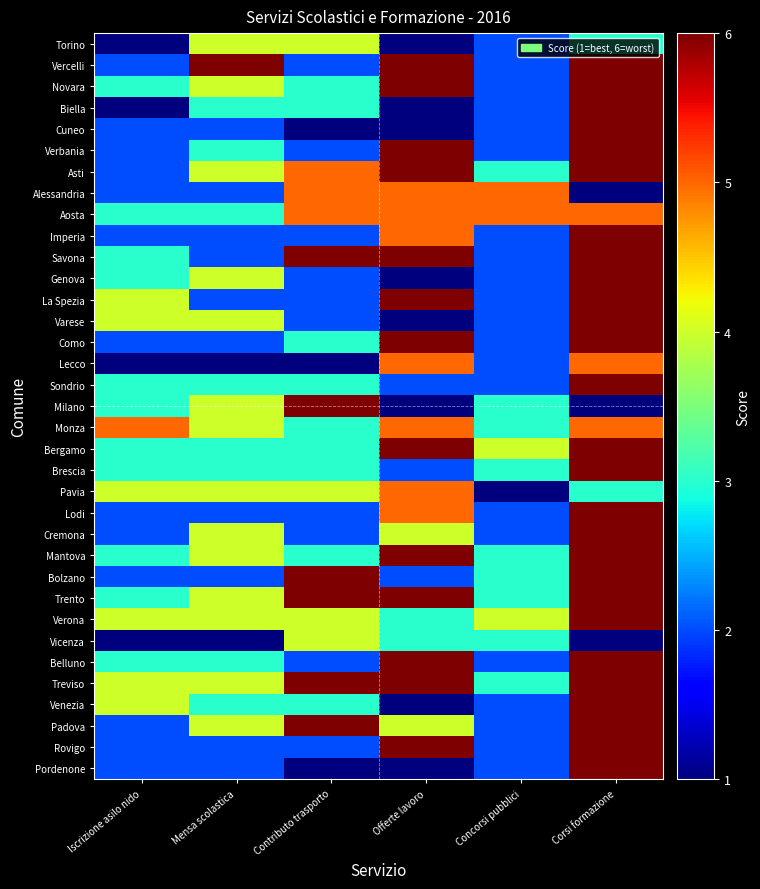

Reading left to right, list all the values displayed in this chart.

Torino: Iscrizione asilo nido=1	Mensa scolastica=4	Contributo trasporto=4	Offerte lavoro=1	Concorsi pubblici=2	Corsi formazione=3
Vercelli: Iscrizione asilo nido=2	Mensa scolastica=6	Contributo trasporto=2	Offerte lavoro=6	Concorsi pubblici=2	Corsi formazione=6
Novara: Iscrizione asilo nido=3	Mensa scolastica=4	Contributo trasporto=3	Offerte lavoro=6	Concorsi pubblici=2	Corsi formazione=6
Biella: Iscrizione asilo nido=1	Mensa scolastica=3	Contributo trasporto=3	Offerte lavoro=1	Concorsi pubblici=2	Corsi formazione=6
Cuneo: Iscrizione asilo nido=2	Mensa scolastica=2	Contributo trasporto=1	Offerte lavoro=1	Concorsi pubblici=2	Corsi formazione=6
Verbania: Iscrizione asilo nido=2	Mensa scolastica=3	Contributo trasporto=2	Offerte lavoro=6	Concorsi pubblici=2	Corsi formazione=6
Asti: Iscrizione asilo nido=2	Mensa scolastica=4	Contributo trasporto=5	Offerte lavoro=6	Concorsi pubblici=3	Corsi formazione=6
Alessandria: Iscrizione asilo nido=2	Mensa scolastica=2	Contributo trasporto=5	Offerte lavoro=5	Concorsi pubblici=5	Corsi formazione=1
Aosta: Iscrizione asilo nido=3	Mensa scolastica=3	Contributo trasporto=5	Offerte lavoro=5	Concorsi pubblici=5	Corsi formazione=5
Imperia: Iscrizione asilo nido=2	Mensa scolastica=2	Contributo trasporto=2	Offerte lavoro=5	Concorsi pubblici=2	Corsi formazione=6
Savona: Iscrizione asilo nido=3	Mensa scolastica=2	Contributo trasporto=6	Offerte lavoro=6	Concorsi pubblici=2	Corsi formazione=6
Genova: Iscrizione asilo nido=3	Mensa scolastica=4	Contributo trasporto=2	Offerte lavoro=1	Concorsi pubblici=2	Corsi formazione=6
La Spezia: Iscrizione asilo nido=4	Mensa scolastica=2	Contributo trasporto=2	Offerte lavoro=6	Concorsi pubblici=2	Corsi formazione=6
Varese: Iscrizione asilo nido=4	Mensa scolastica=4	Contributo trasporto=2	Offerte lavoro=1	Concorsi pubblici=2	Corsi formazione=6
Como: Iscrizione asilo nido=2	Mensa scolastica=2	Contributo trasporto=3	Offerte lavoro=6	Concorsi pubblici=2	Corsi formazione=6
Lecco: Iscrizione asilo nido=1	Mensa scolastica=1	Contributo trasporto=1	Offerte lavoro=5	Concorsi pubblici=2	Corsi formazione=5
Sondrio: Iscrizione asilo nido=3	Mensa scolastica=3	Contributo trasporto=3	Offerte lavoro=2	Concorsi pubblici=2	Corsi formazione=6
Milano: Iscrizione asilo nido=3	Mensa scolastica=4	Contributo trasporto=6	Offerte lavoro=1	Concorsi pubblici=3	Corsi formazione=1
Monza: Iscrizione asilo nido=5	Mensa scolastica=4	Contributo trasporto=3	Offerte lavoro=5	Concorsi pubblici=3	Corsi formazione=5
Bergamo: Iscrizione asilo nido=3	Mensa scolastica=3	Contributo trasporto=3	Offerte lavoro=6	Concorsi pubblici=4	Corsi formazione=6
Brescia: Iscrizione asilo nido=3	Mensa scolastica=3	Contributo trasporto=3	Offerte lavoro=2	Concorsi pubblici=3	Corsi formazione=6
Pavia: Iscrizione asilo nido=4	Mensa scolastica=4	Contributo trasporto=4	Offerte lavoro=5	Concorsi pubblici=1	Corsi formazione=3
Lodi: Iscrizione asilo nido=2	Mensa scolastica=2	Contributo trasporto=2	Offerte lavoro=5	Concorsi pubblici=2	Corsi formazione=6
Cremona: Iscrizione asilo nido=2	Mensa scolastica=4	Contributo trasporto=2	Offerte lavoro=4	Concorsi pubblici=2	Corsi formazione=6
Mantova: Iscrizione asilo nido=3	Mensa scolastica=4	Contributo trasporto=3	Offerte lavoro=6	Concorsi pubblici=3	Corsi formazione=6
Bolzano: Iscrizione asilo nido=2	Mensa scolastica=2	Contributo trasporto=6	Offerte lavoro=2	Concorsi pubblici=3	Corsi formazione=6
Trento: Iscrizione asilo nido=3	Mensa scolastica=4	Contributo trasporto=6	Offerte lavoro=6	Concorsi pubblici=3	Corsi formazione=6
Verona: Iscrizione asilo nido=4	Mensa scolastica=4	Contributo trasporto=4	Offerte lavoro=3	Concorsi pubblici=4	Corsi formazione=6
Vicenza: Iscrizione asilo nido=1	Mensa scolastica=1	Contributo trasporto=4	Offerte lavoro=3	Concorsi pubblici=3	Corsi formazione=1
Belluno: Iscrizione asilo nido=3	Mensa scolastica=3	Contributo trasporto=2	Offerte lavoro=6	Concorsi pubblici=2	Corsi formazione=6
Treviso: Iscrizione asilo nido=4	Mensa scolastica=4	Contributo trasporto=6	Offerte lavoro=6	Concorsi pubblici=3	Corsi formazione=6
Venezia: Iscrizione asilo nido=4	Mensa scolastica=3	Contributo trasporto=3	Offerte lavoro=1	Concorsi pubblici=2	Corsi formazione=6
Padova: Iscrizione asilo nido=2	Mensa scolastica=4	Contributo trasporto=6	Offerte lavoro=4	Concorsi pubblici=2	Corsi formazione=6
Rovigo: Iscrizione asilo nido=2	Mensa scolastica=2	Contributo trasporto=2	Offerte lavoro=6	Concorsi pubblici=2	Corsi formazione=6
Pordenone: Iscrizione asilo nido=2	Mensa scolastica=2	Contributo trasporto=1	Offerte lavoro=1	Concorsi pubblici=2	Corsi formazione=6